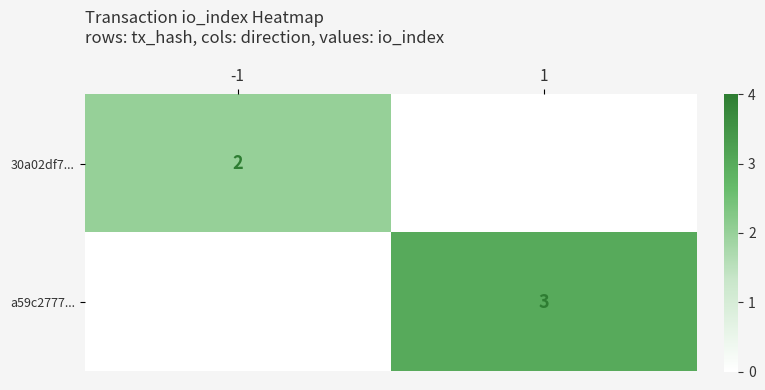

The 30a02df7... series shows 3 at -1. True or false?

False